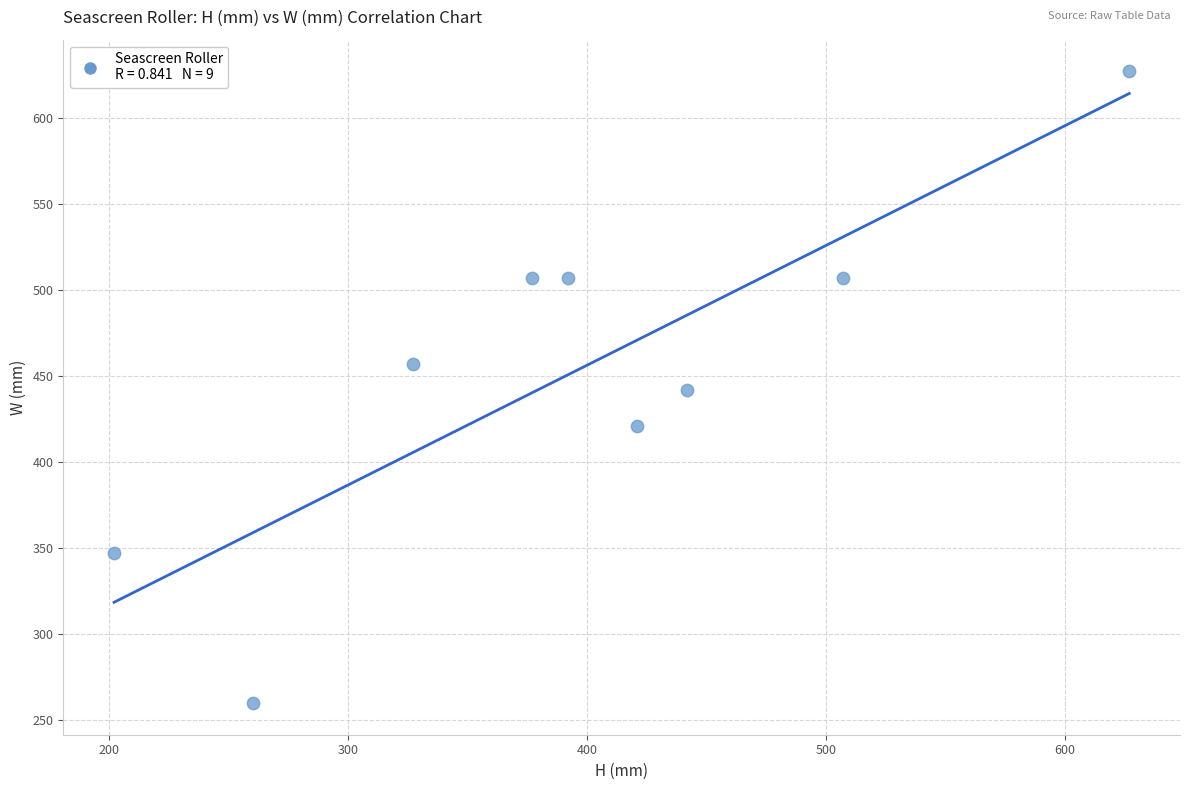

What is the range of X values (max minus min)?

425